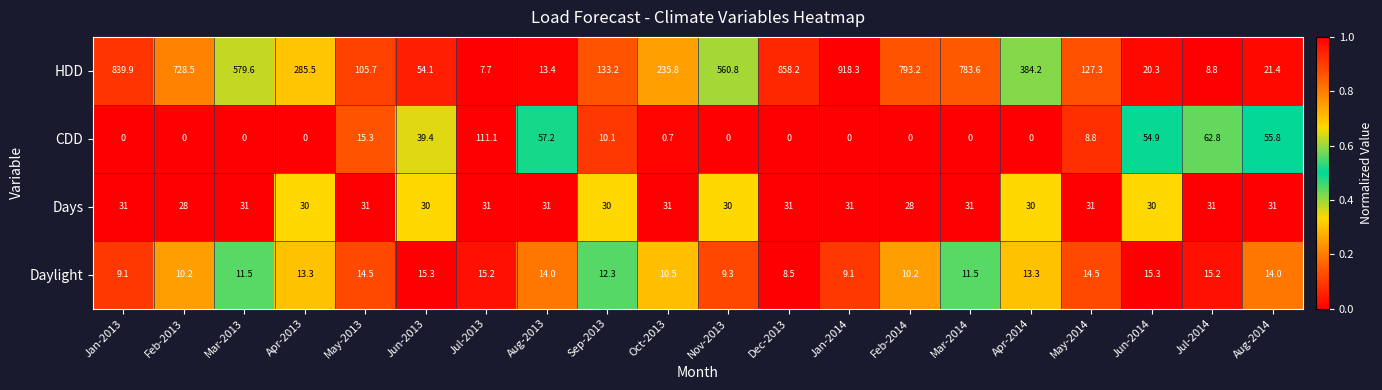

What is the difference between the Daylight values at Jul-2013 and Feb-2013?

5.0